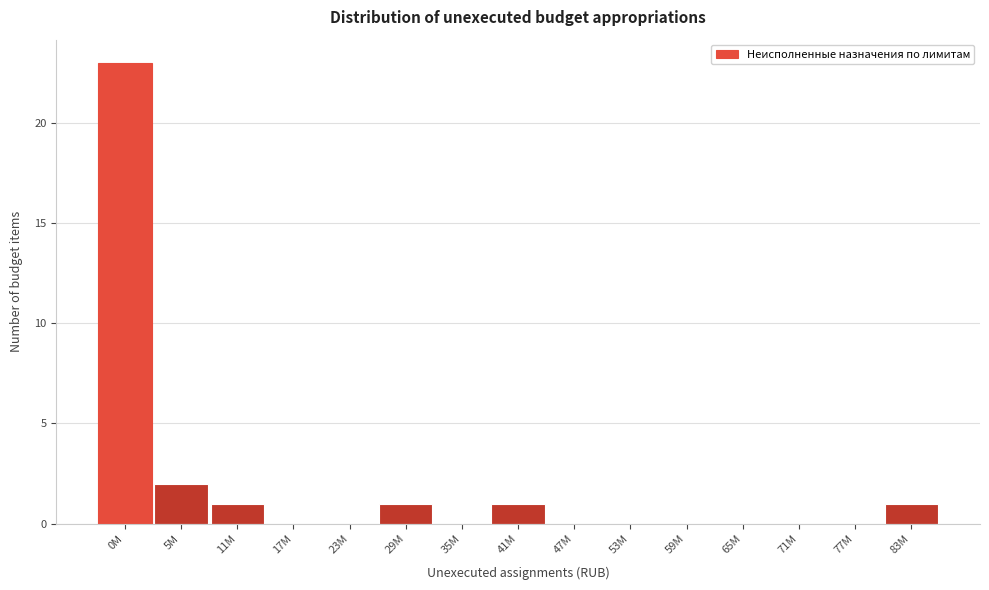

Reading right to left, list all the values displayed in this chart.

83M=1	77M=0	71M=0	65M=0	59M=0	53M=0	47M=0	41M=1	35M=0	29M=1	23M=0	17M=0	11M=1	5M=2	0M=23